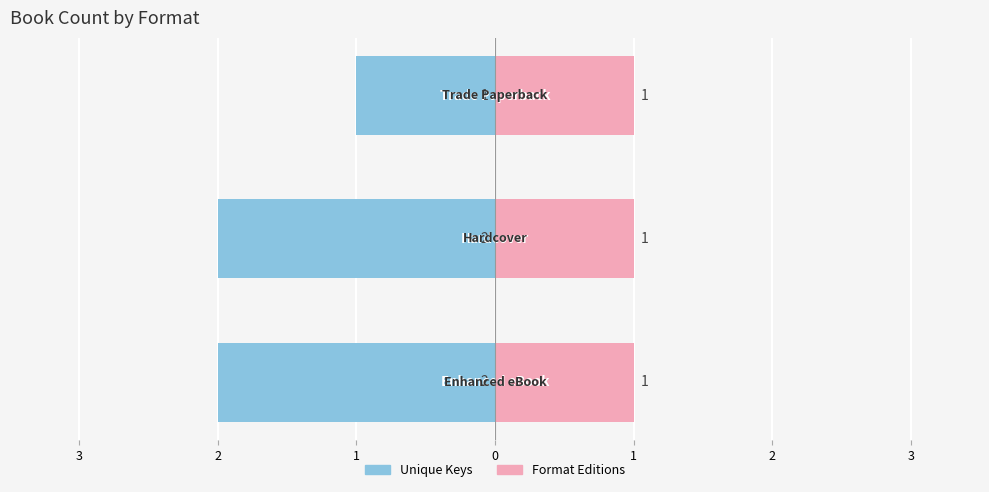

Between 2 and 1, which series saw the biggest shift?

Unique Keys